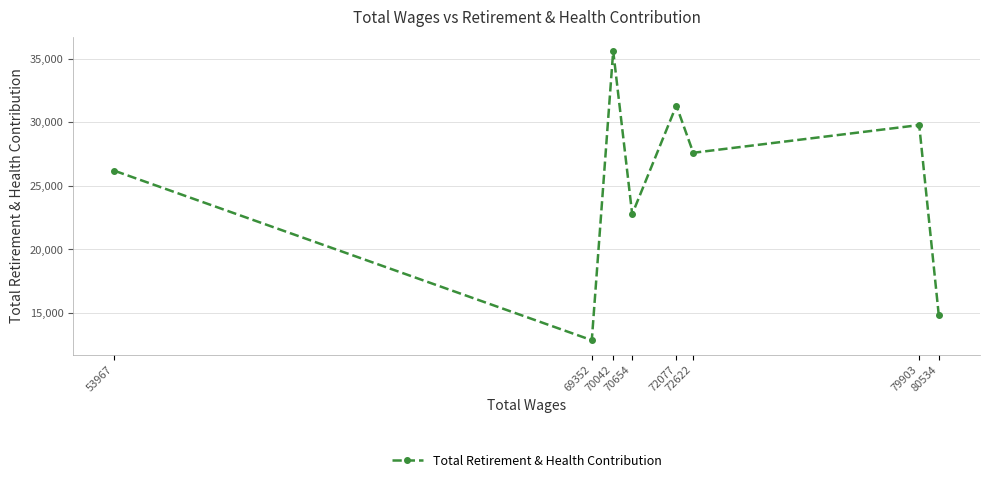

Where does the data first go above 27588?

70042